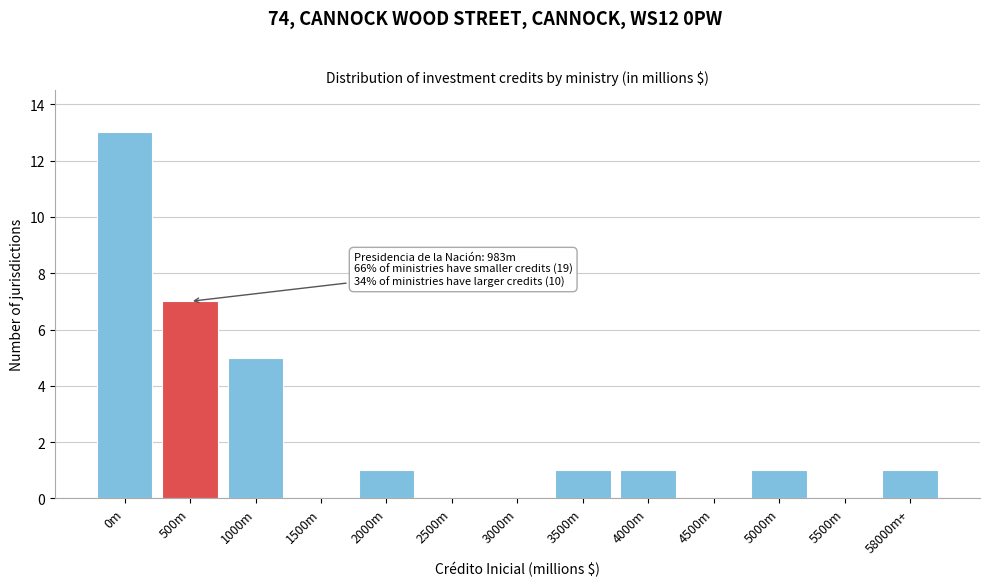

Reading right to left, extract all data points from this chart.

58000m+=1	5500m=0	5000m=1	4500m=0	4000m=1	3500m=1	3000m=0	2500m=0	2000m=1	1500m=0	1000m=5	500m=7	0m=13